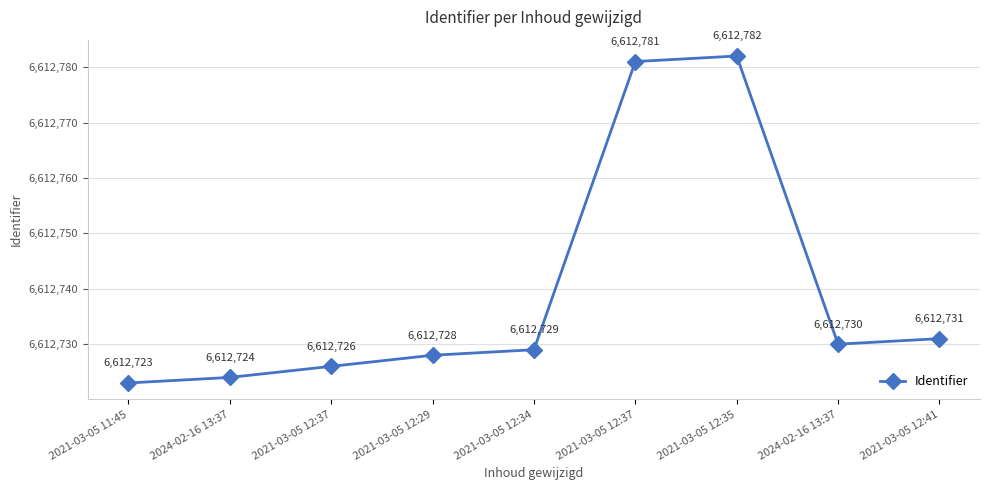

Reading right to left, list all the values displayed in this chart.

2021-03-05 12:41=6612731	2024-02-16 13:37=6612730	2021-03-05 12:35=6612782	2021-03-05 12:37=6612781	2021-03-05 12:34=6612729	2021-03-05 12:29=6612728	2021-03-05 12:37=6612726	2024-02-16 13:37=6612724	2021-03-05 11:45=6612723